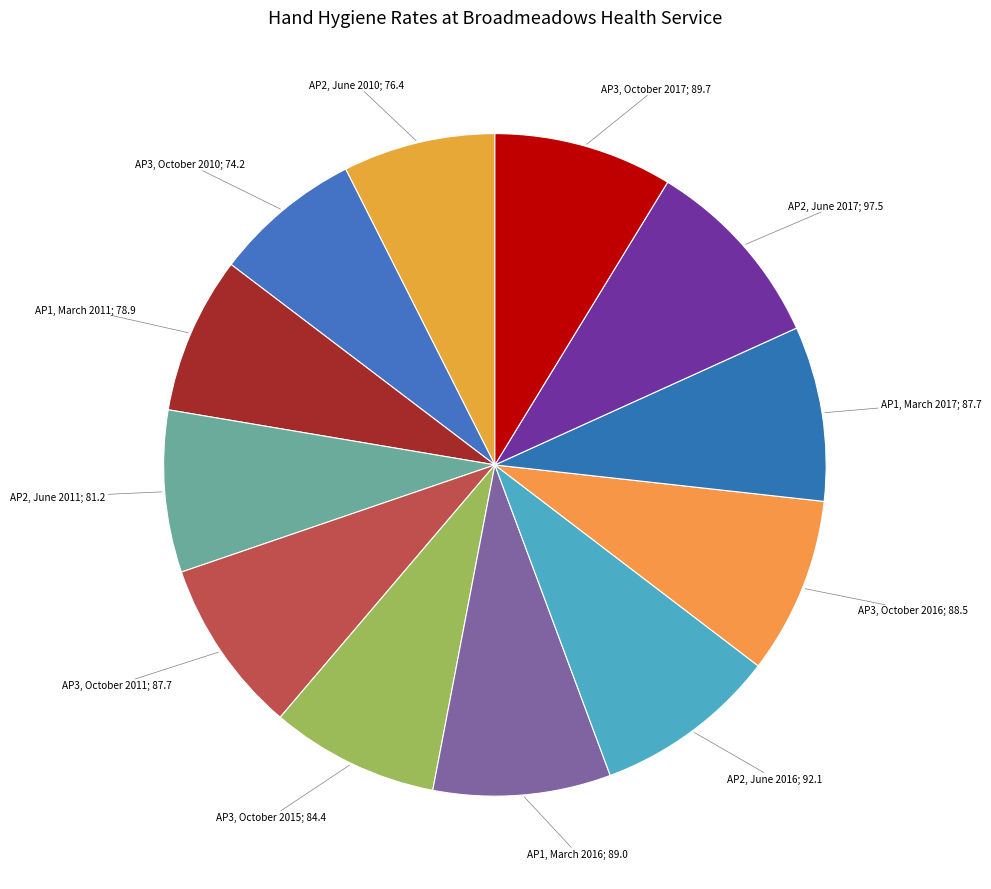

To the nearest percent, what is the average slice percentage?

8%